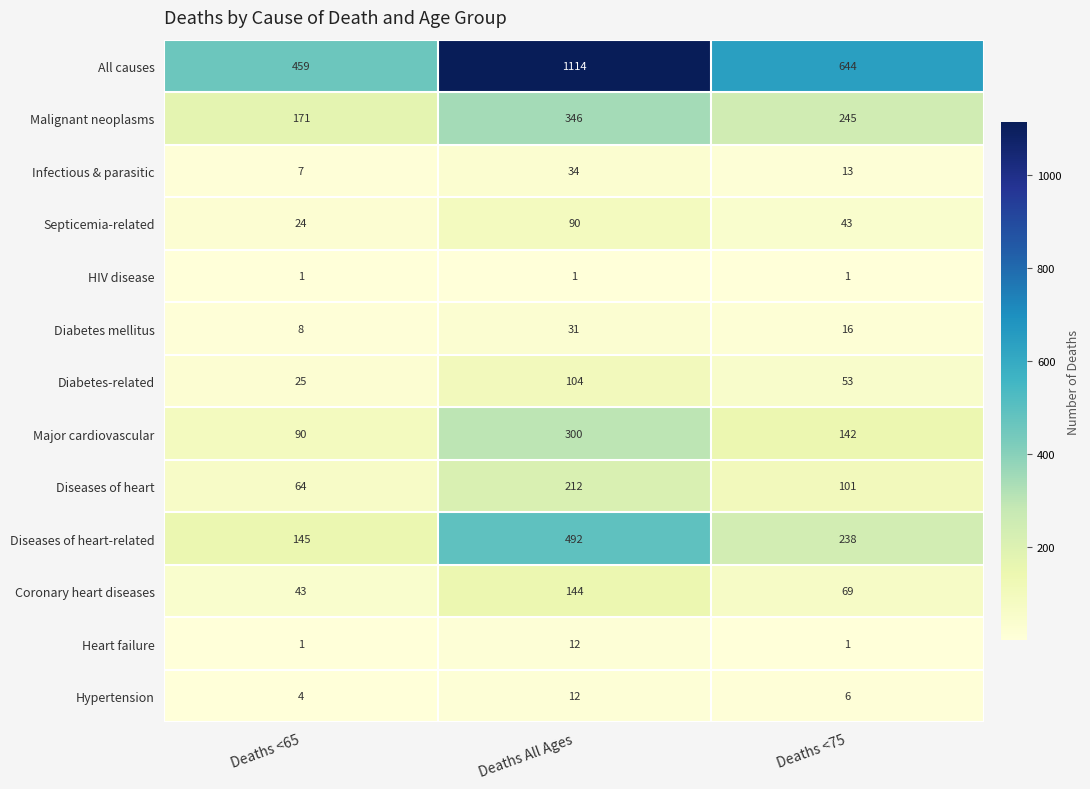

What is the spread (max minus min) of values at Deaths All Ages?

1113